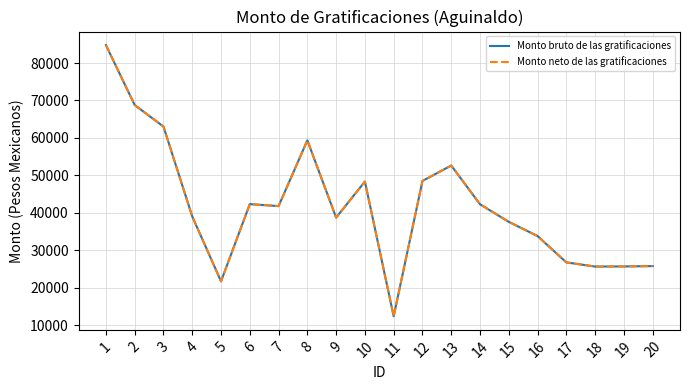

The value of Monto bruto de las gratificaciones at 2 is 68787.1. True or false?

True